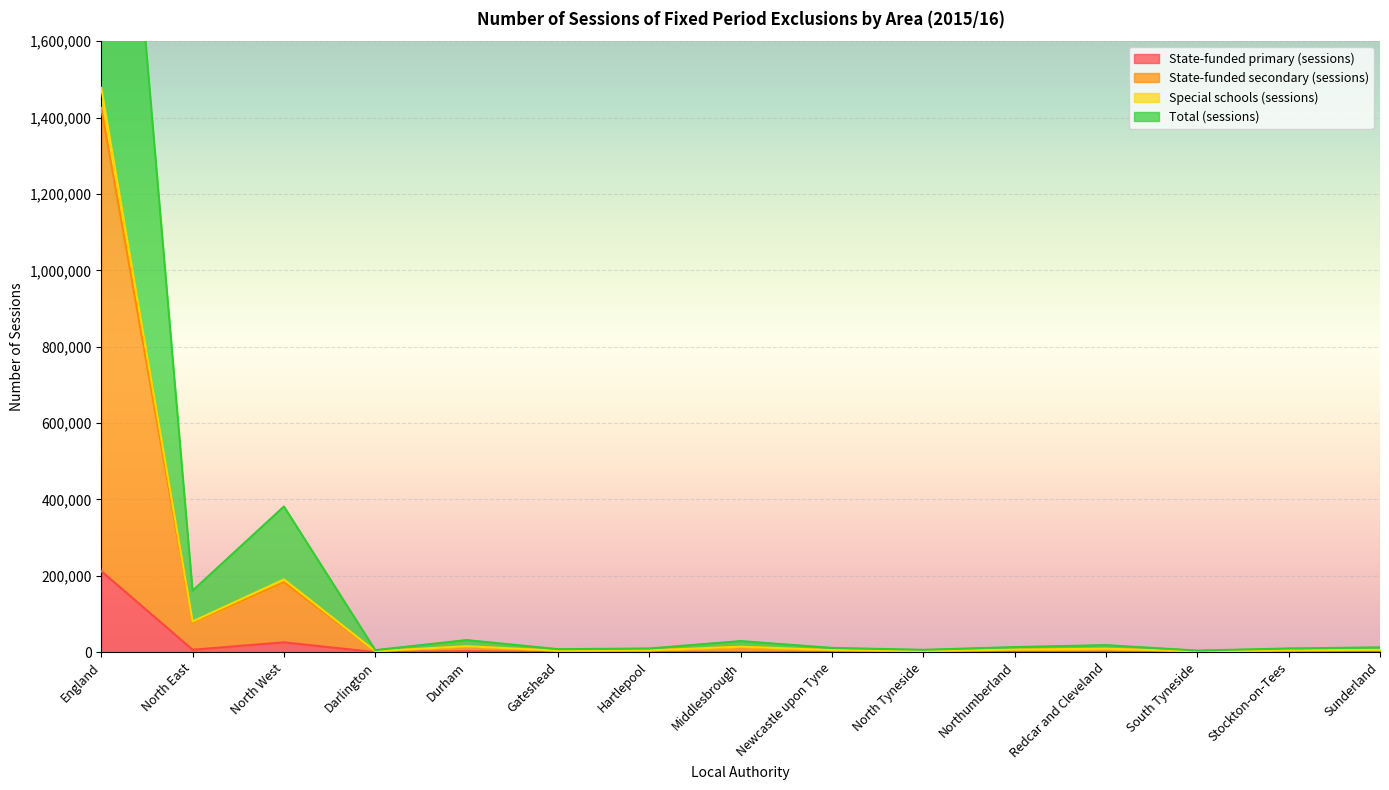

What is the total value across all series at Middlesbrough?

58160